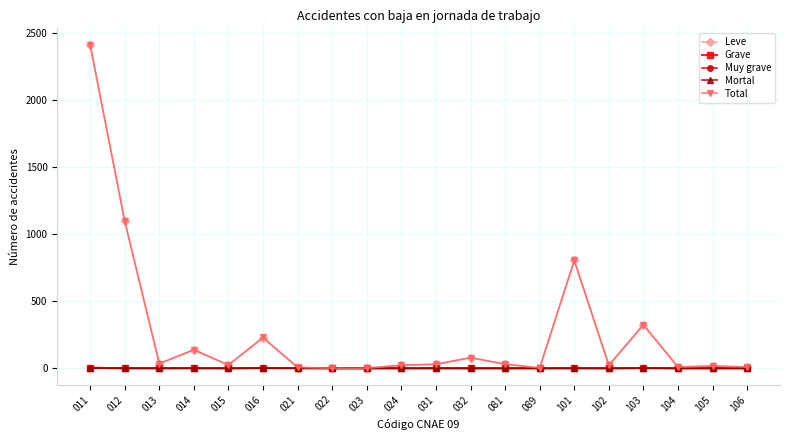

What is the highest value of the Total series?

2412